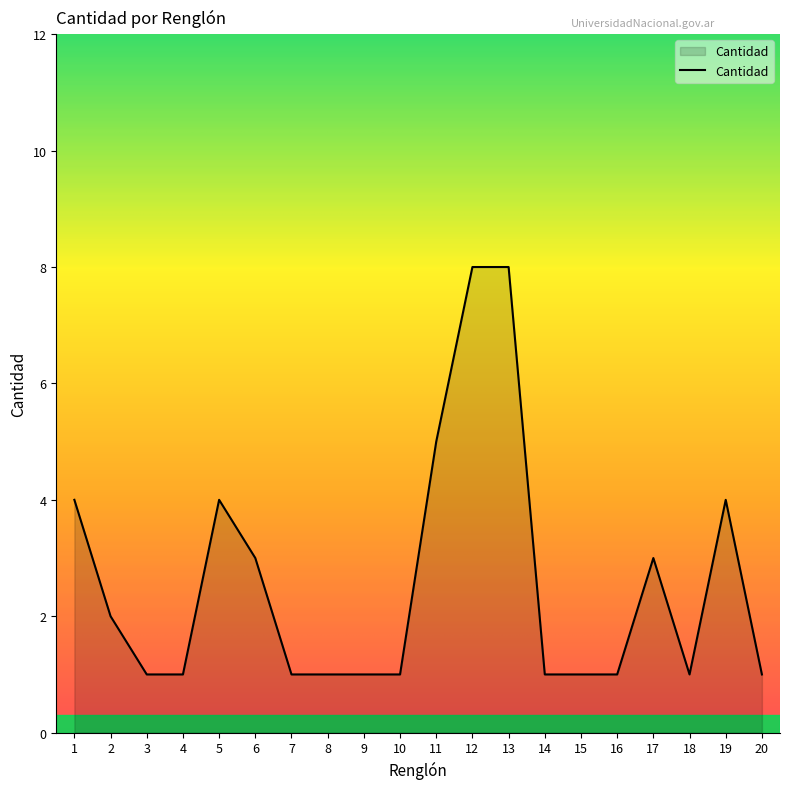

Reading left to right, list all the values displayed in this chart.

1=4	2=2	3=1	4=1	5=4	6=3	7=1	8=1	9=1	10=1	11=5	12=8	13=8	14=1	15=1	16=1	17=3	18=1	19=4	20=1